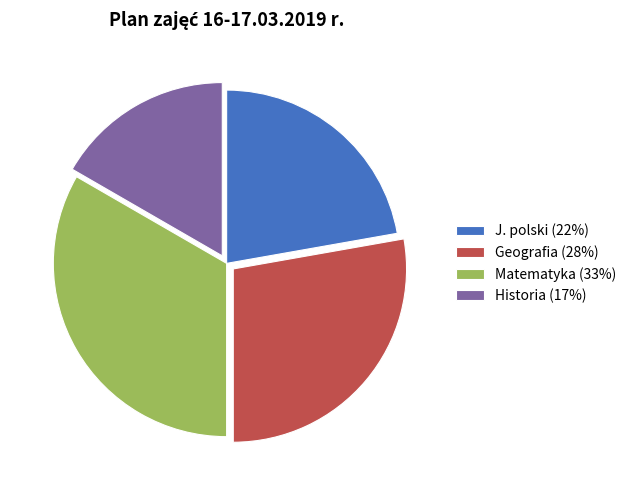

Which slice is the largest?

Matematyka